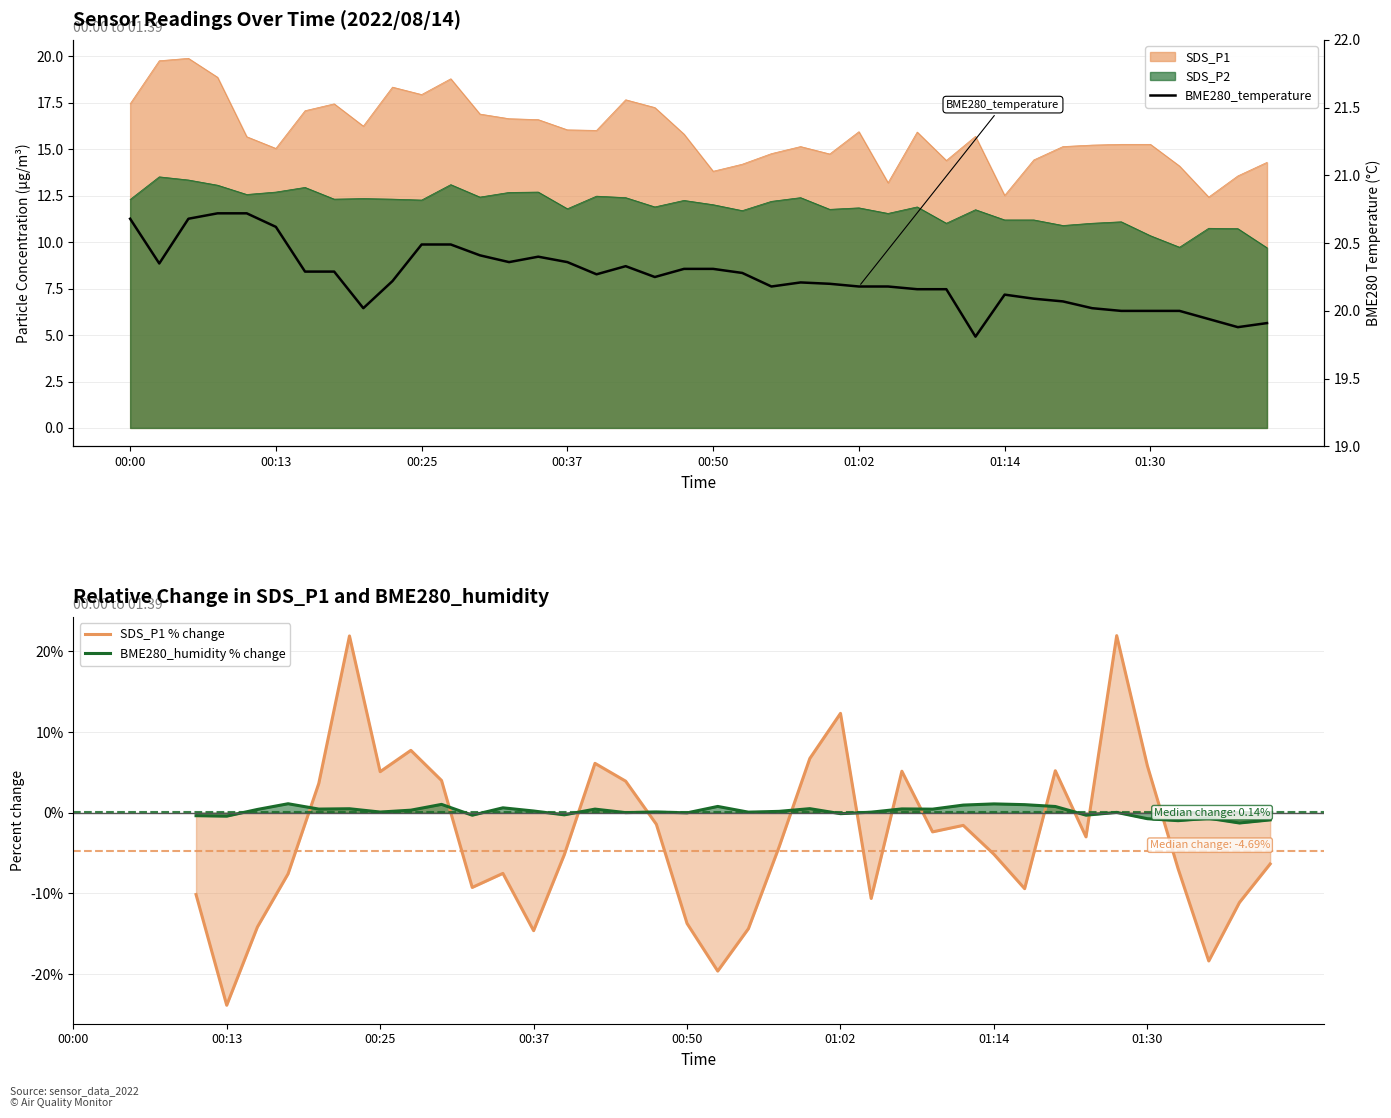

Does the chart have visible grid lines?

Yes